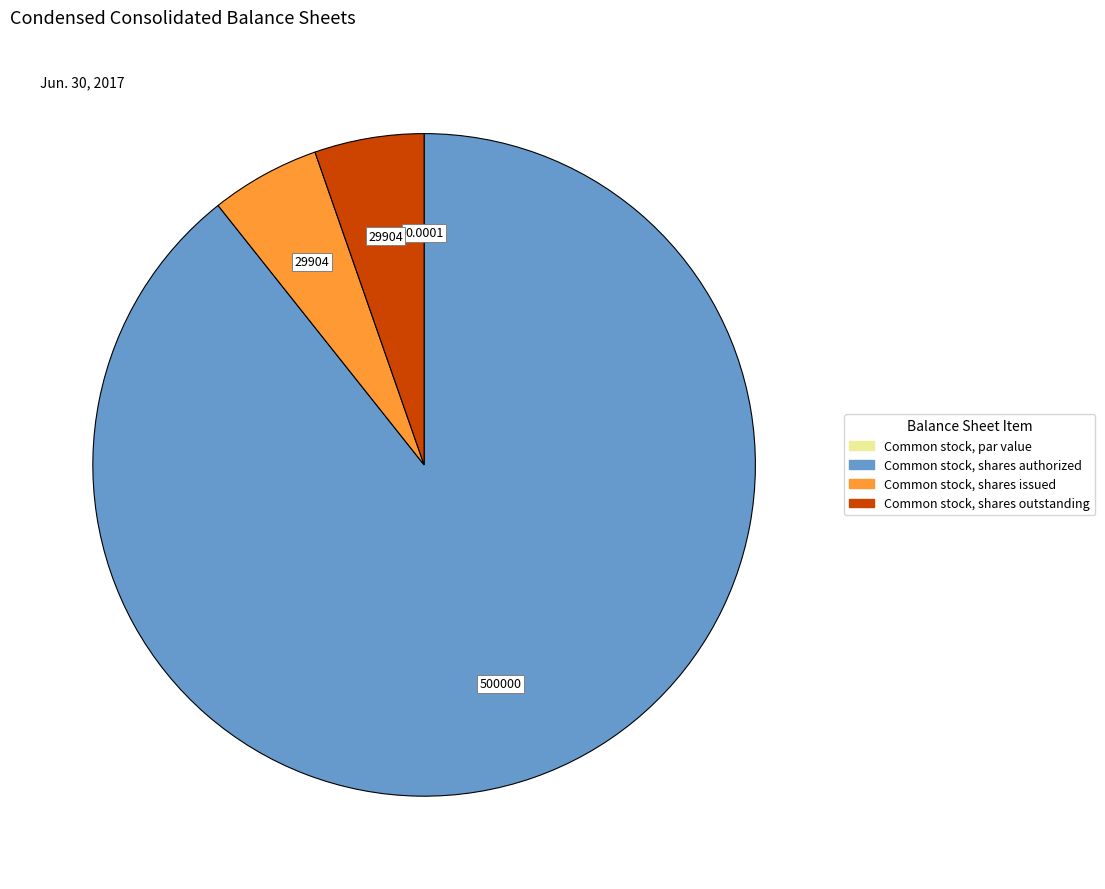

Which has a higher value, Common stock, shares authorized or Common stock, shares issued?

Common stock, shares authorized